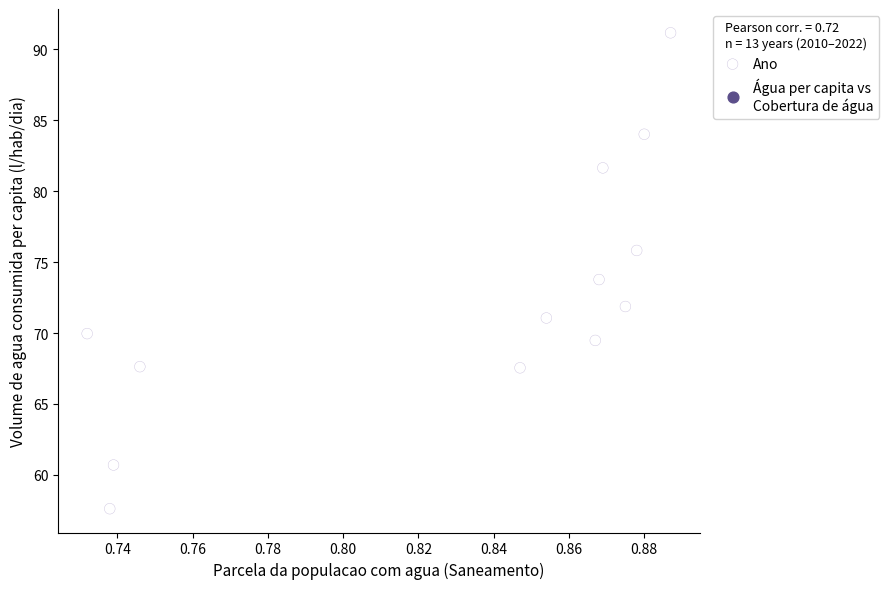

What is the range of Y values (max minus min)?

33.5